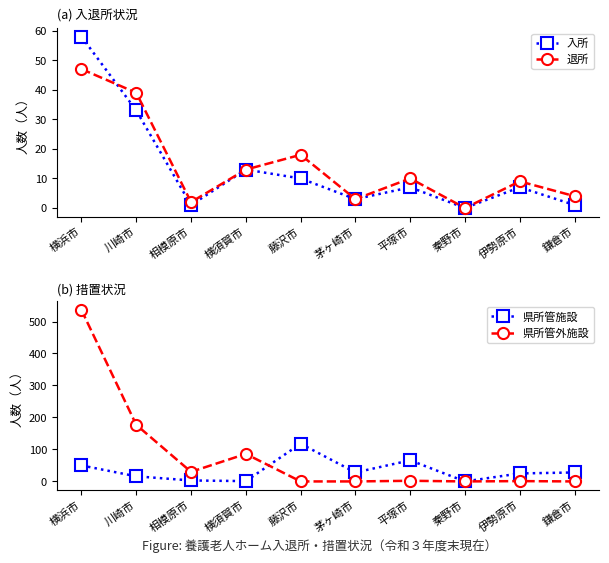

What is the approximate value of 退所 at 川崎市, to the nearest 10?

40